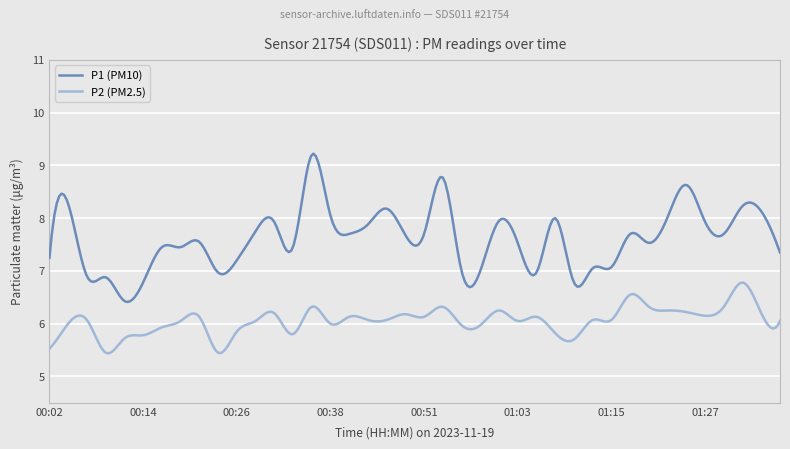

What is the smallest value displayed?

5.4